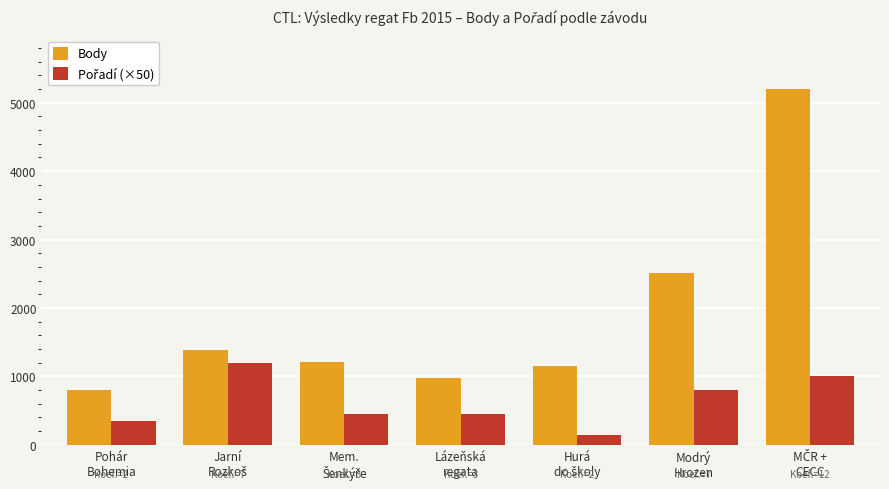

Which series has the widest spread of values?

Body